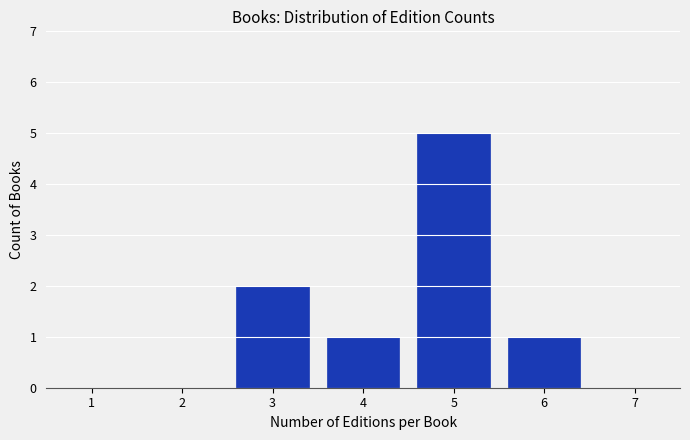

Reading left to right, what are all the values shown in this chart?

1=0	2=0	3=2	4=1	5=5	6=1	7=0